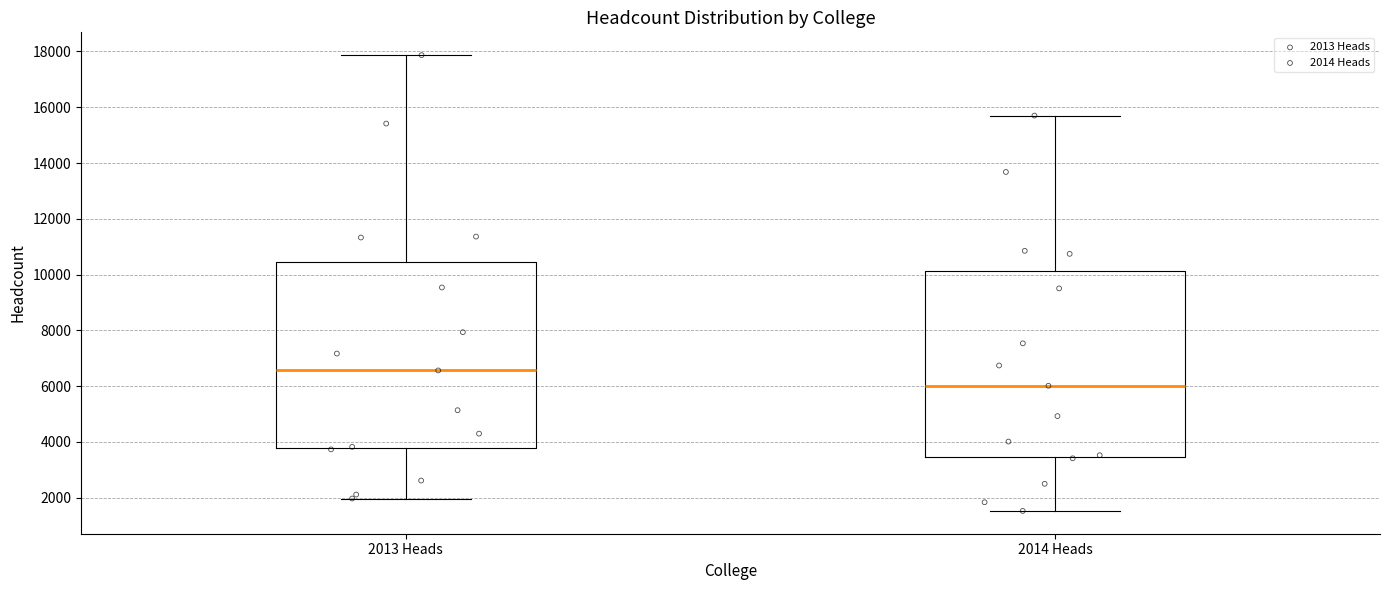

Which box has the highest median line?

2013 Heads